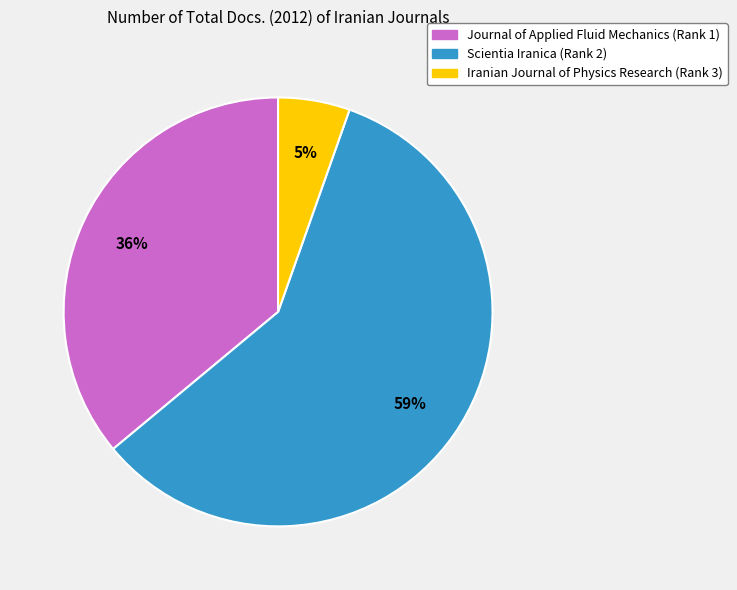

Is Scientia Iranica (Rank 2) the majority of the pie?

Yes